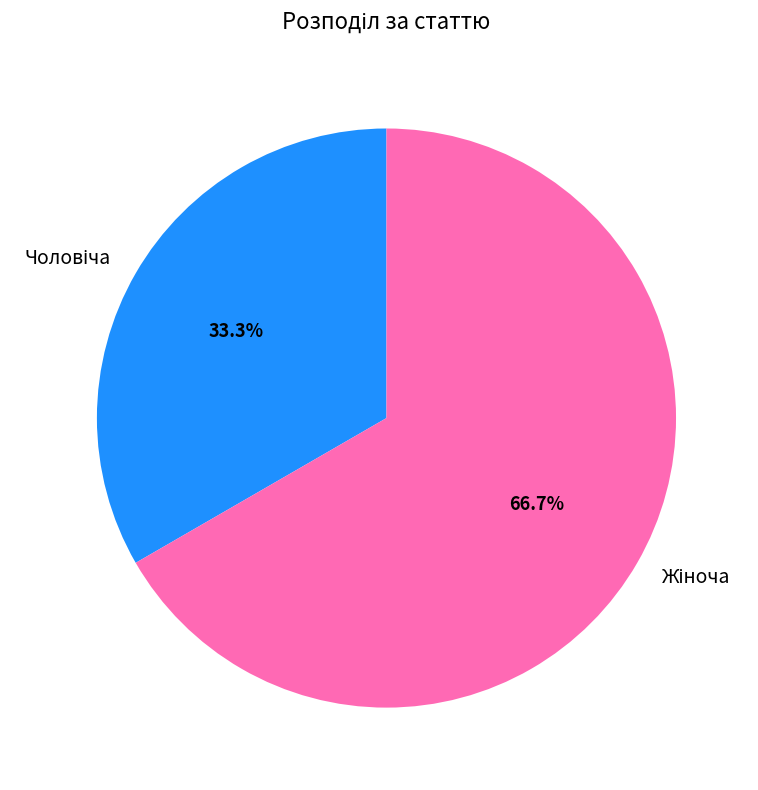

How many segments does this pie chart have?

2